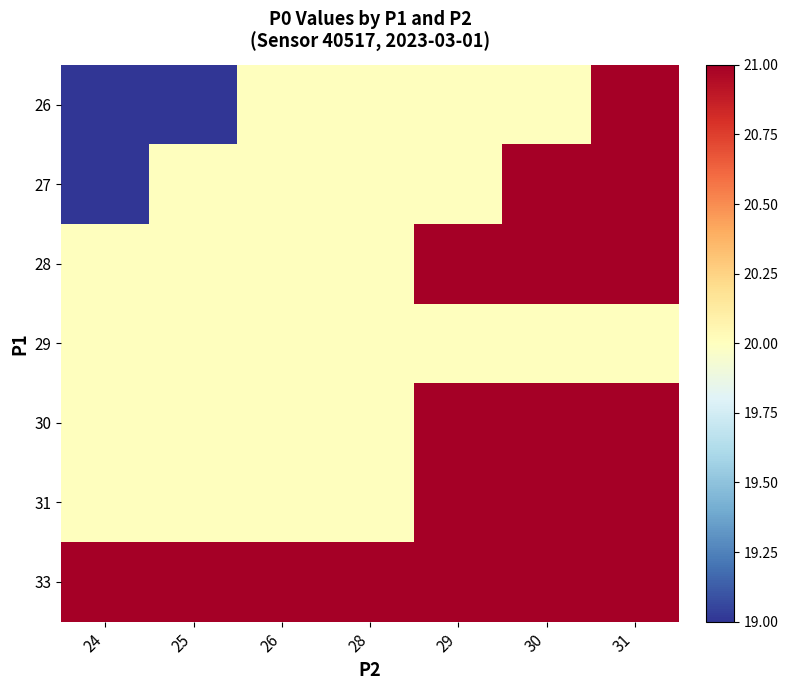

Count the number of data series in this chart.

7